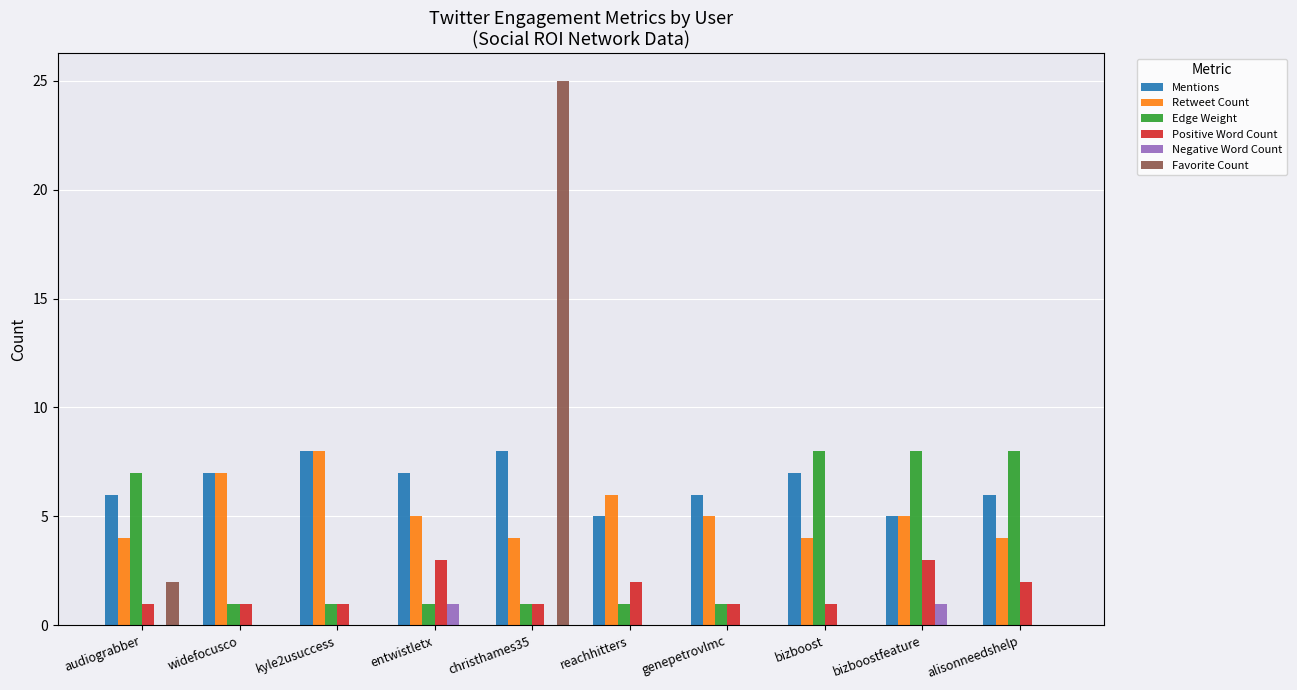

Which series changed the most between genepetrovlmc and bizboostfeature?

Edge Weight